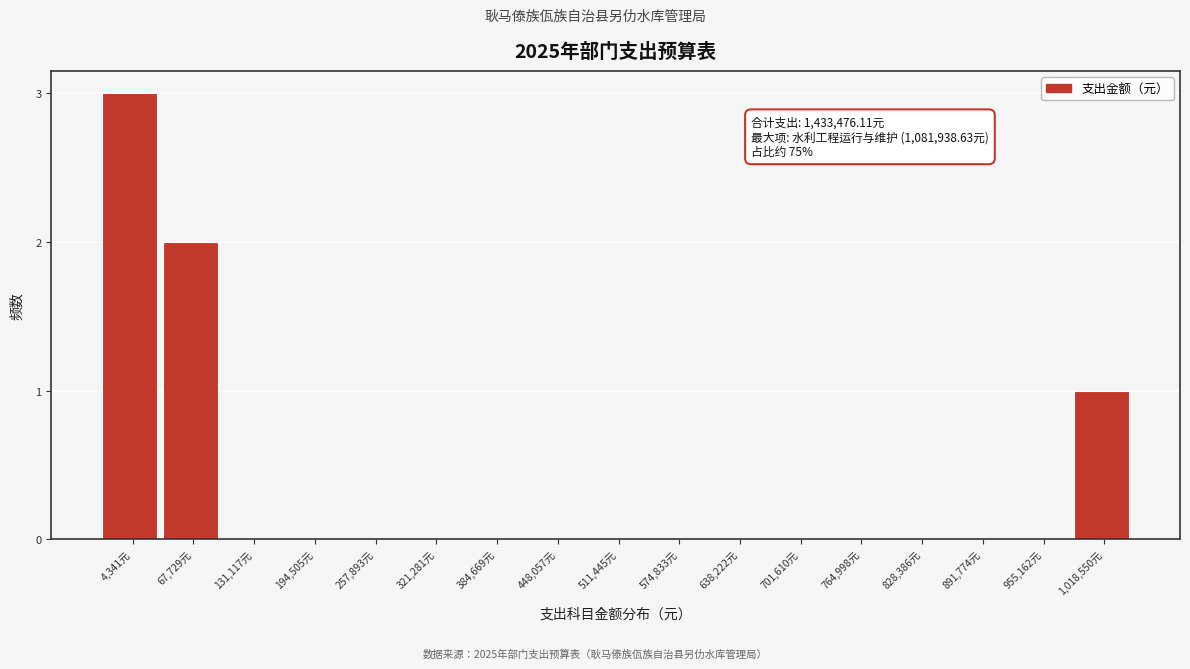

Reading right to left, transcribe all the data shown in this chart.

1,018,550元=1	955,162元=0	891,774元=0	828,386元=0	764,998元=0	701,610元=0	638,222元=0	574,833元=0	511,445元=0	448,057元=0	384,669元=0	321,281元=0	257,893元=0	194,505元=0	131,117元=0	67,729元=2	4,341元=3